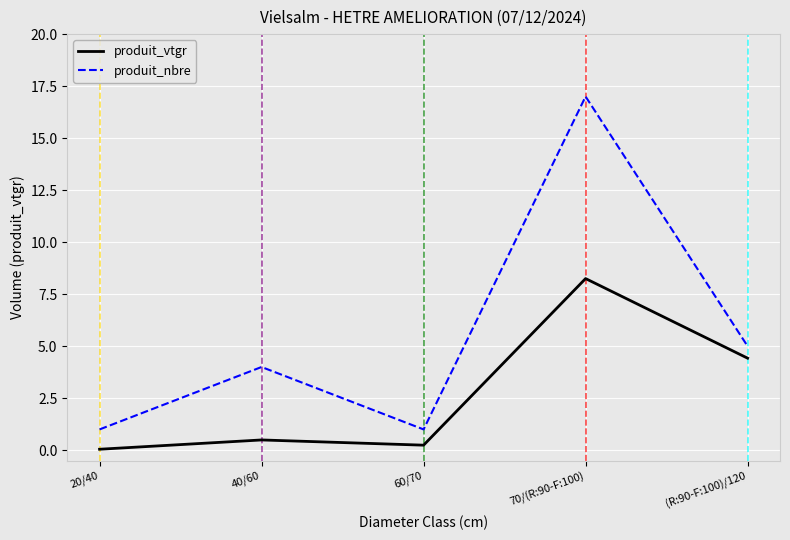

Which series has the largest range (max minus min)?

produit_nbre